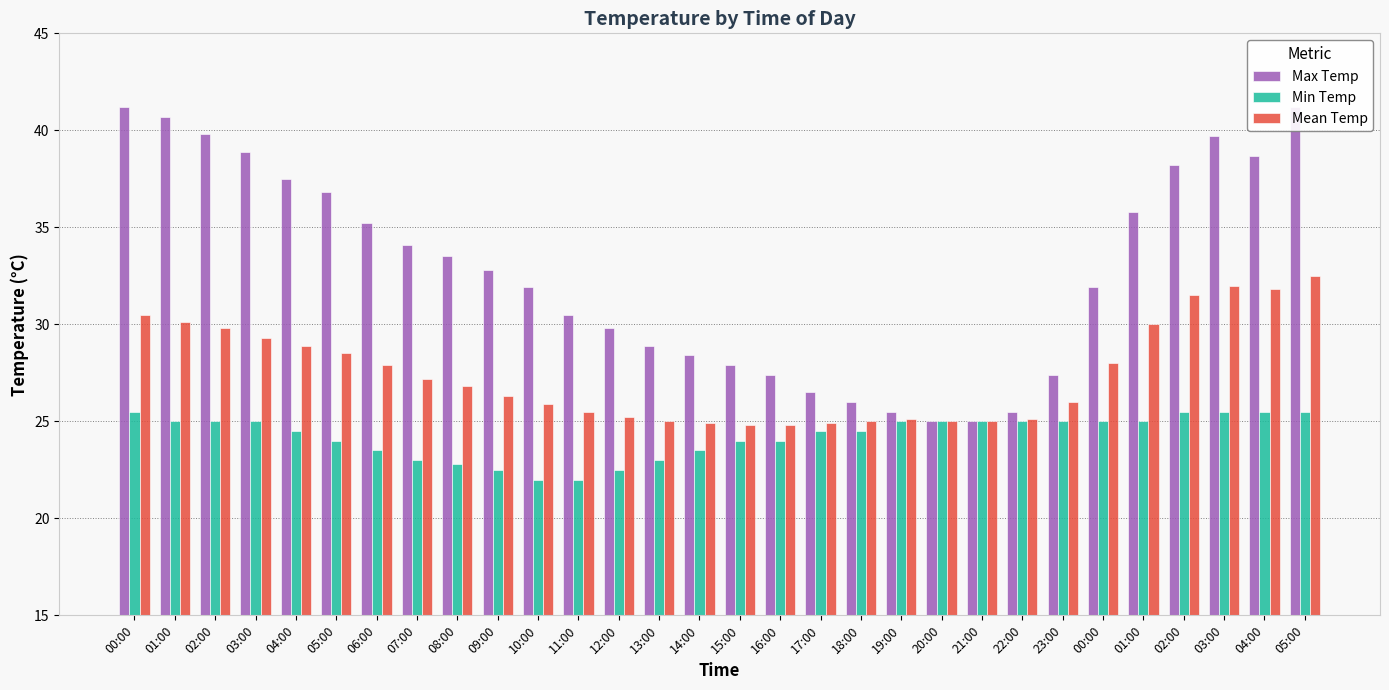

Which series has the largest total across all categories?

Max Temp